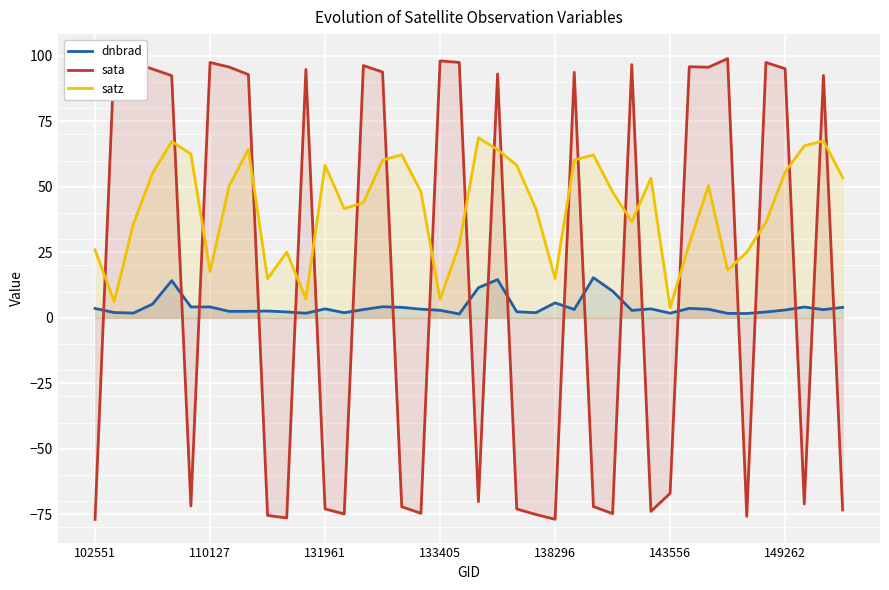

What is the lowest value of the satz series?

3.9